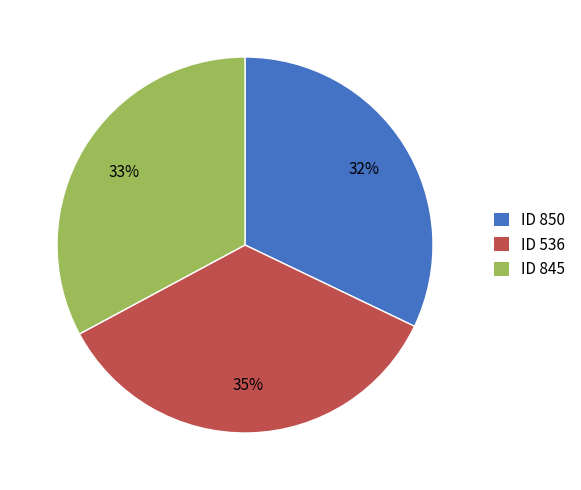

To the nearest percent, what is the average slice percentage?

33%